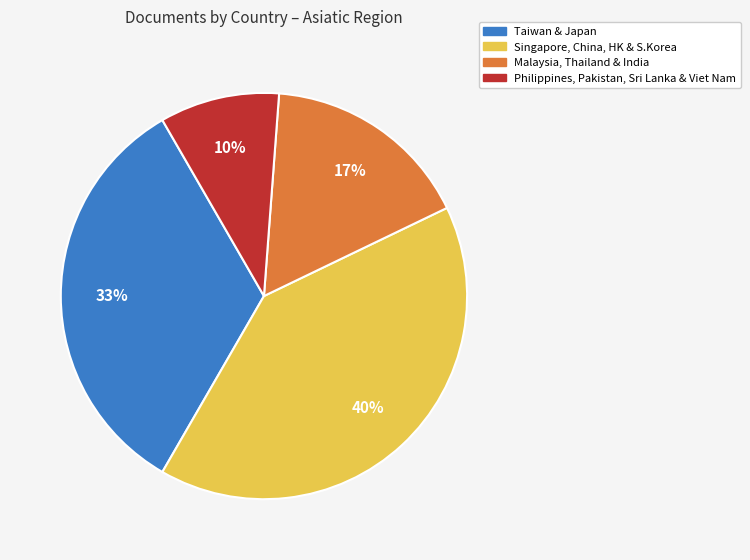

How many segments does this pie chart have?

4